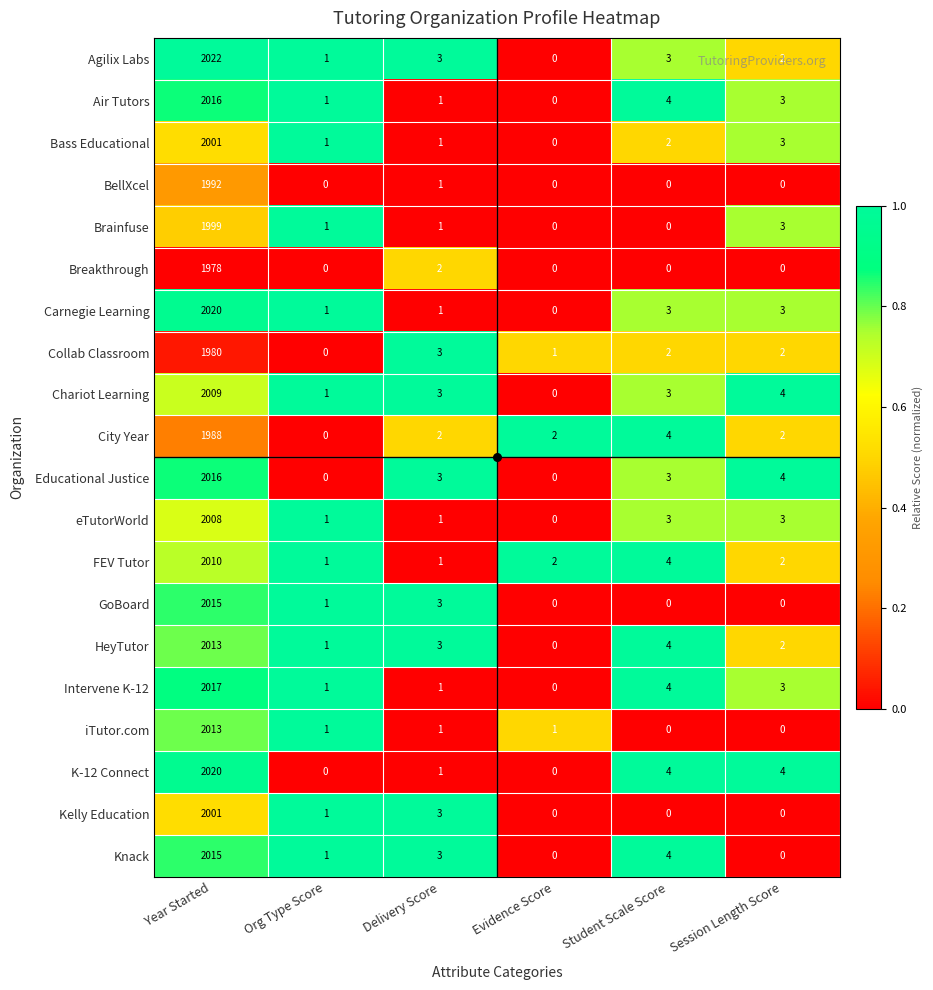

True or false: Brainfuse has a value of 0 at Evidence Score.

True